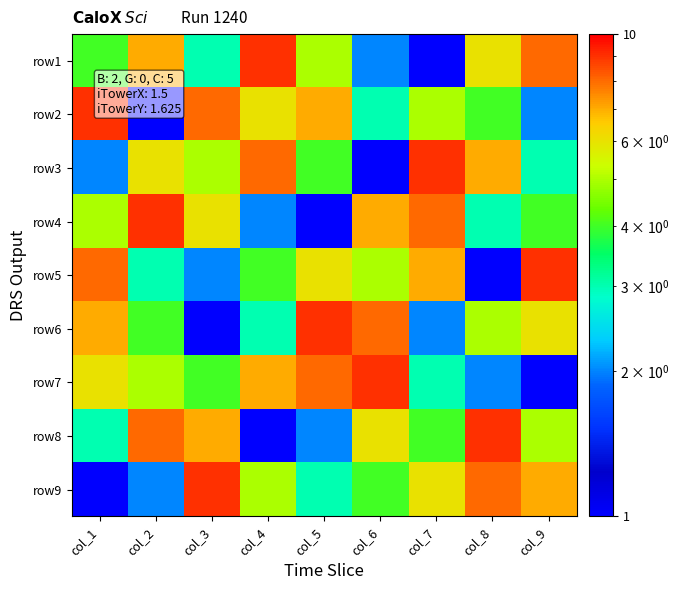

At how many categories does at least one series exceed 7?

9